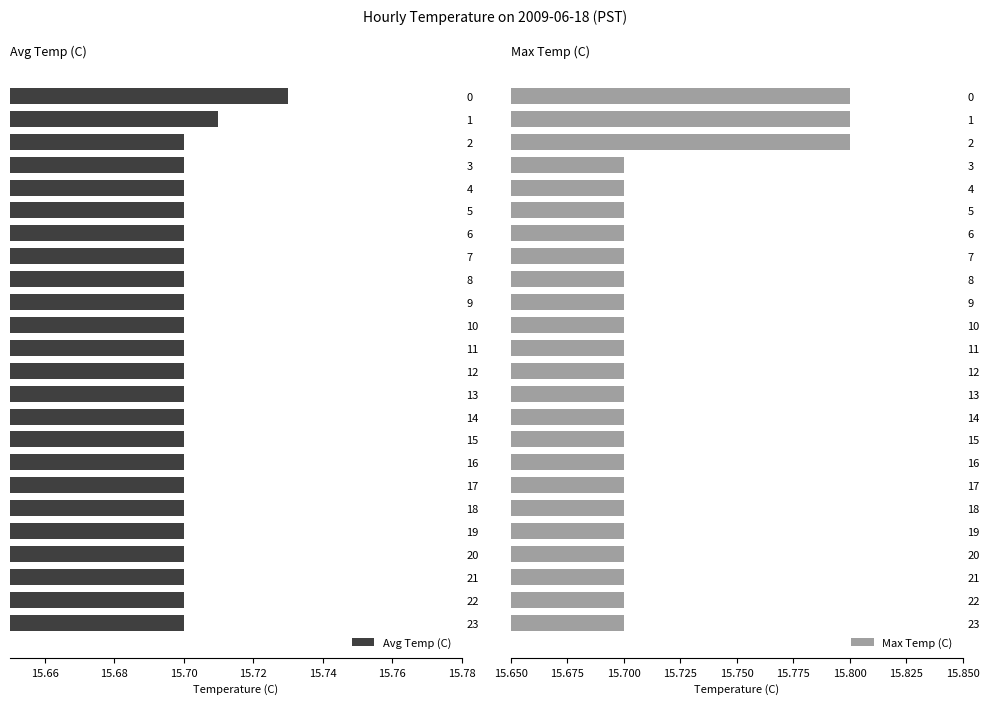

What is the sum of all Avg Temp (C) values?

376.8